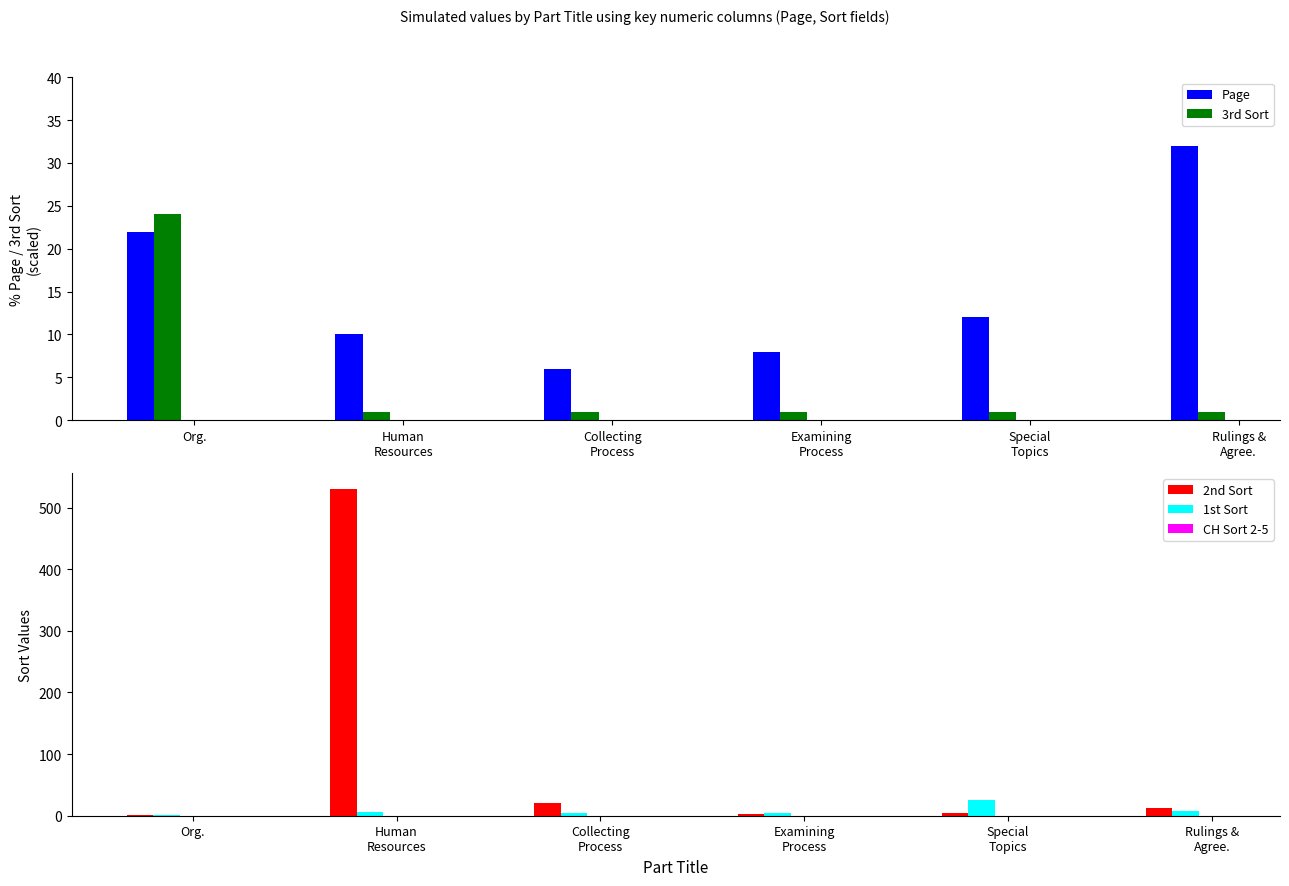

Is the value of Page at Special
Topics greater than the value of 1st Sort at Rulings &
Agree.?

Yes